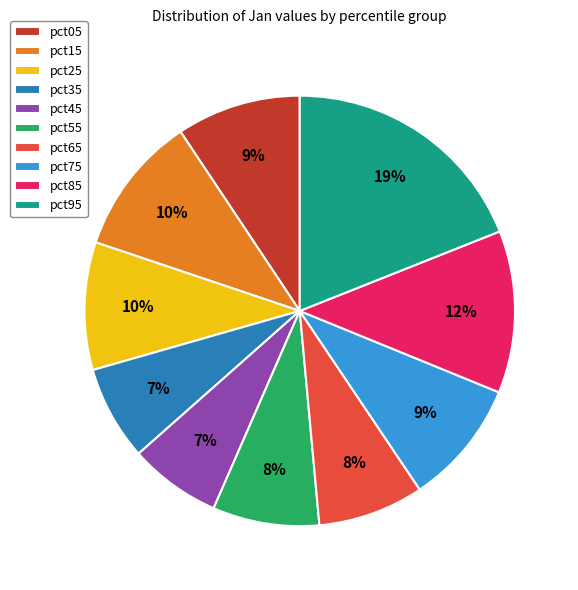

What percentage is the pct55 slice, to the nearest percent?

8%